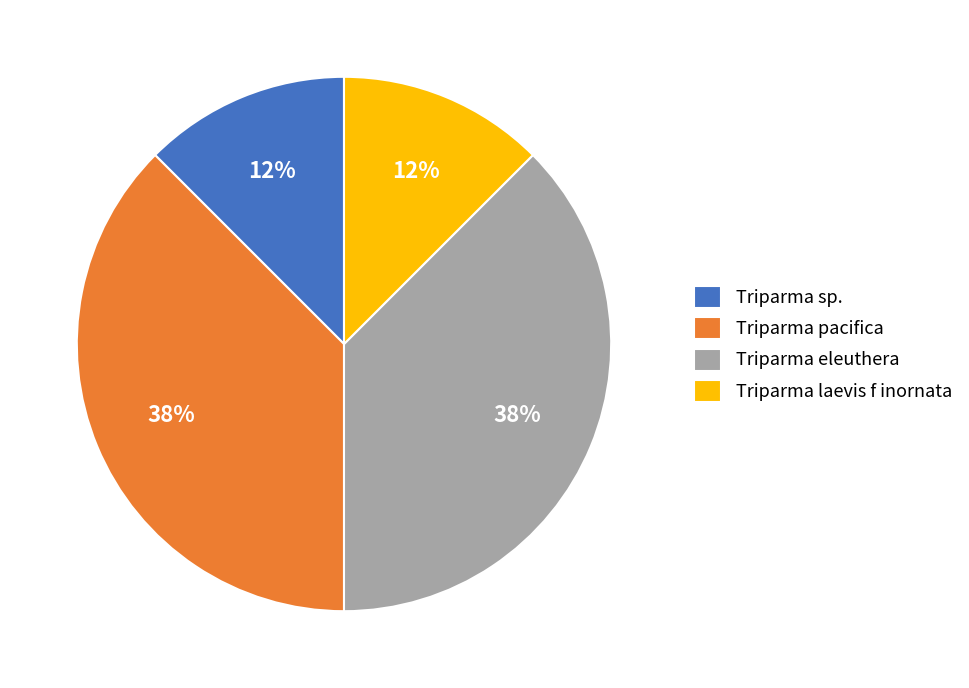

How many slices are in this pie chart?

4